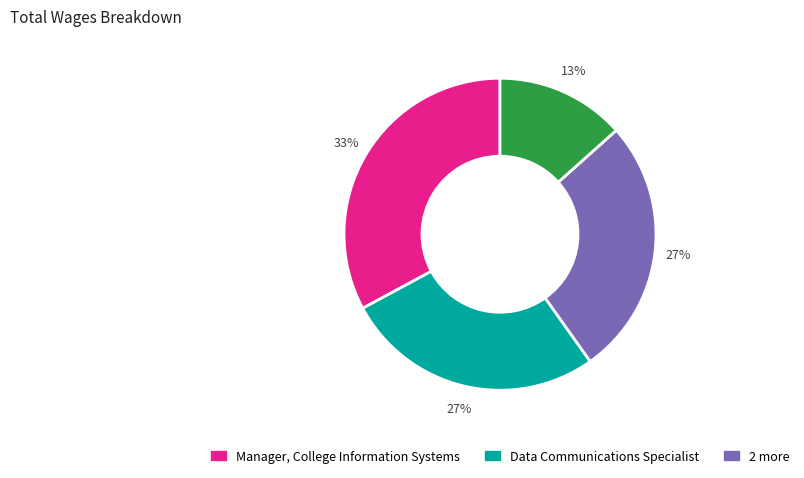

Is there a majority slice in this chart?

No